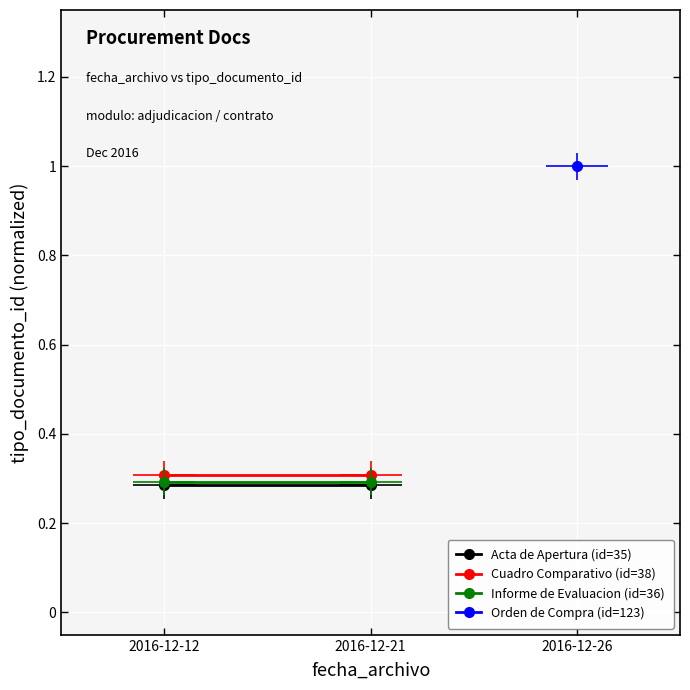

Which category has the lowest value across all series?

2016-12-12